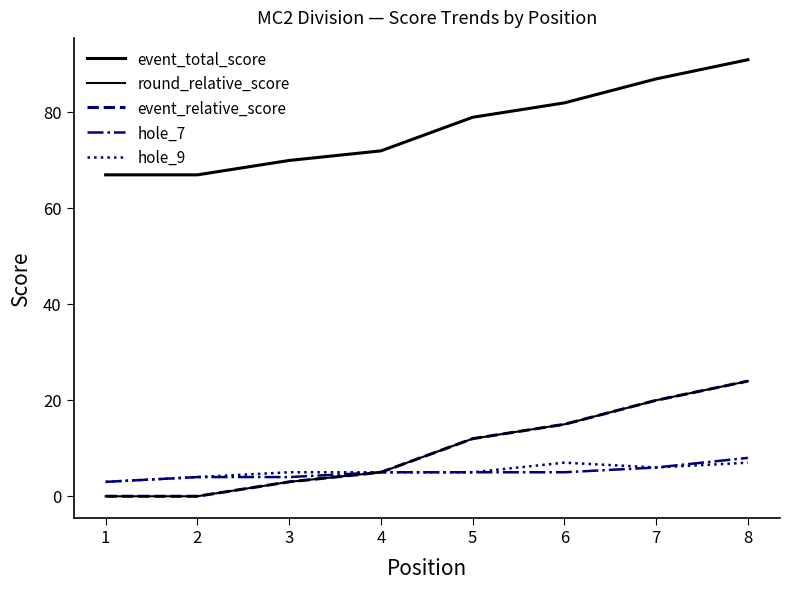

True or false: event_relative_score has more than 0 points higher than both neighbors.

False